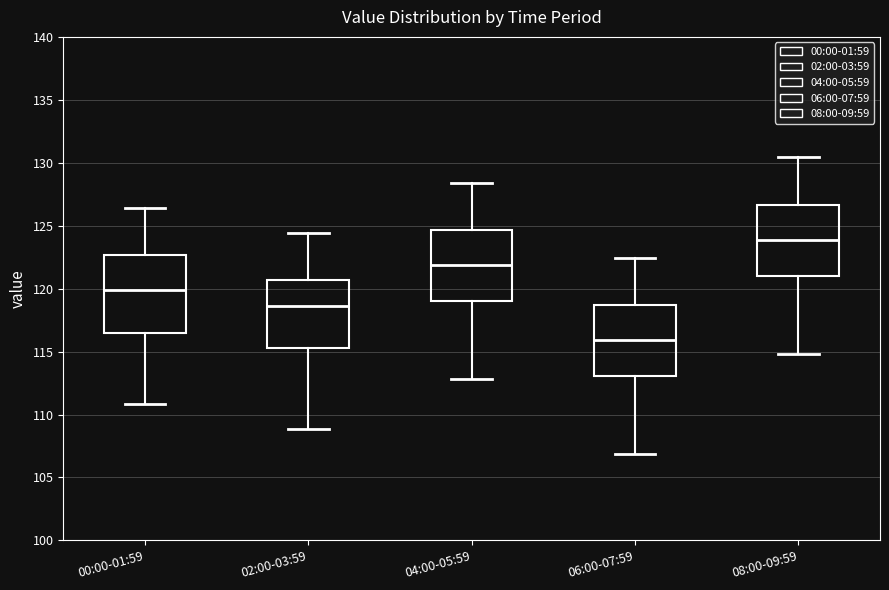

Comparing the boxes themselves (not the whiskers), which one is the tallest?

00:00-01:59